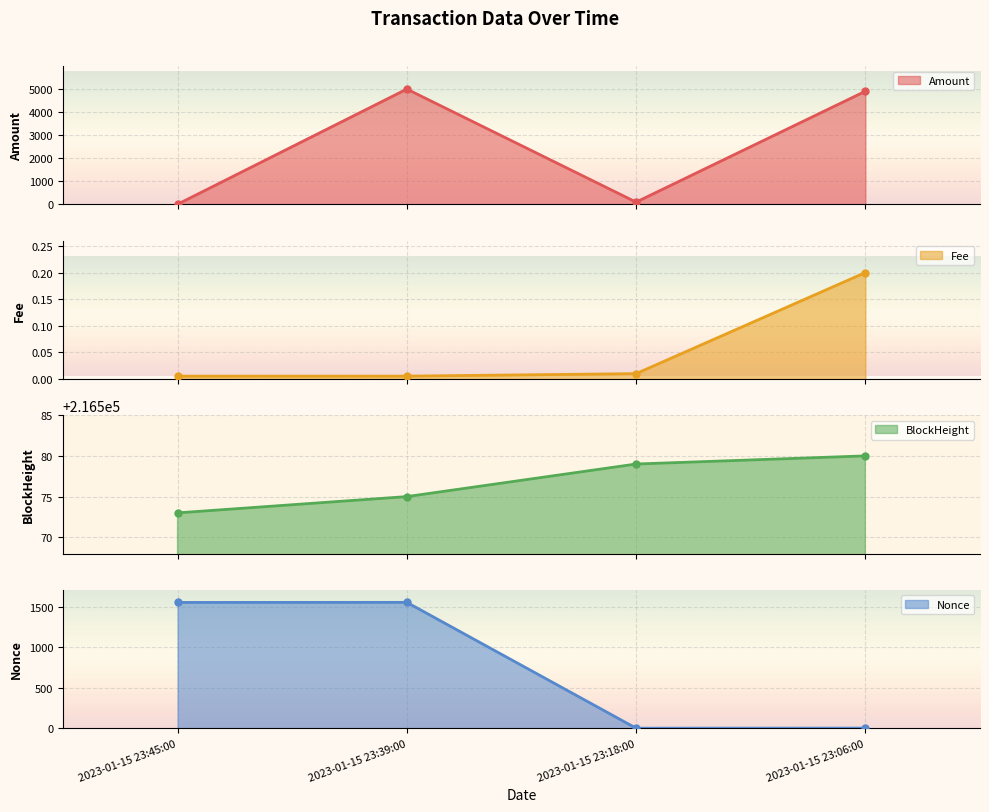

What is the maximum value for Amount?

4990.1